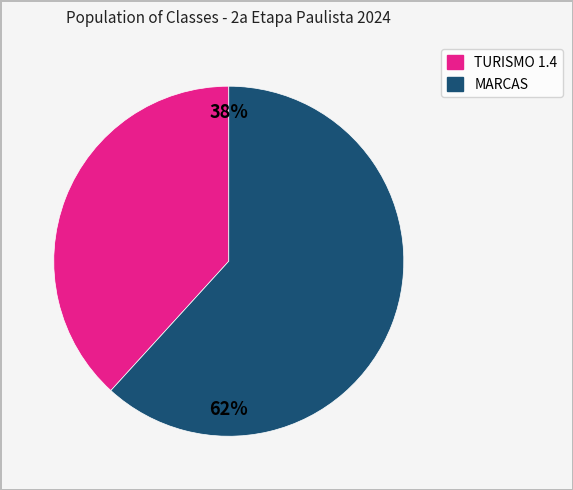

What percentage is the MARCAS slice, to the nearest percent?

62%